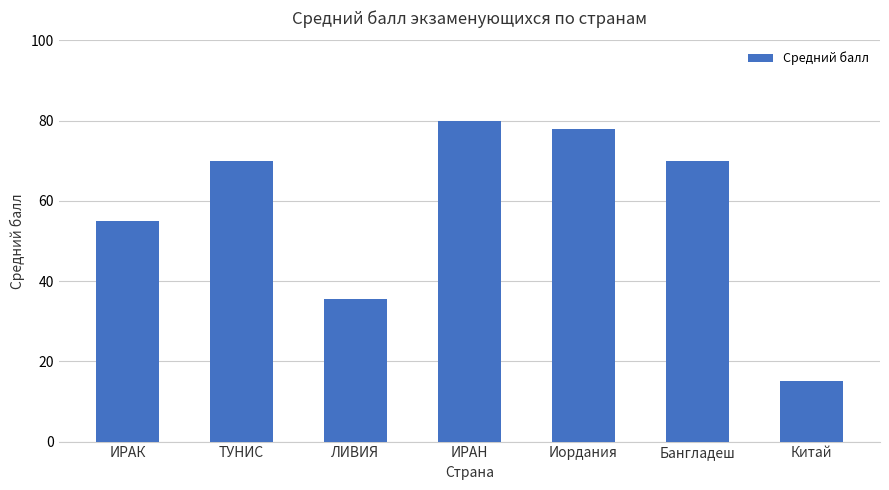

True or false: the data shows 15.0 at Китай.

True